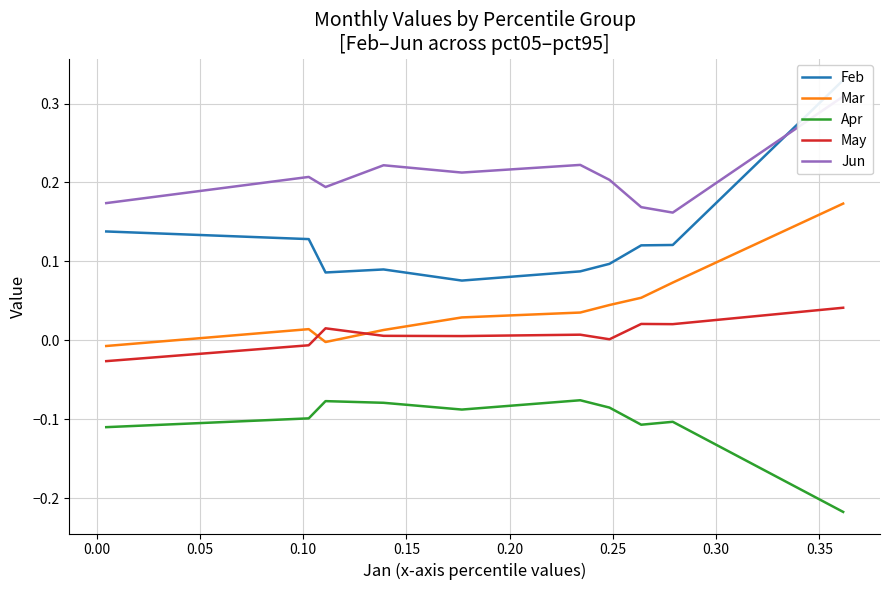

Does the chart display data point markers on the line(s)?

No